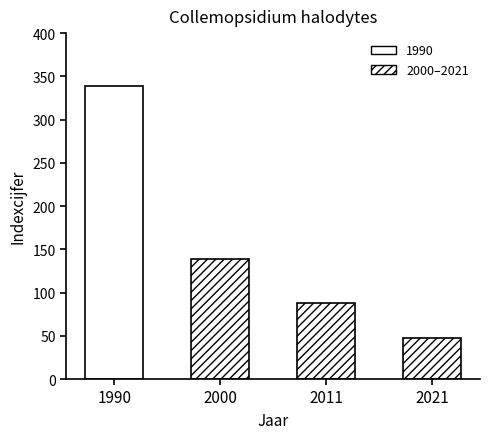

What is the value of the 2nd bar from the left?

139